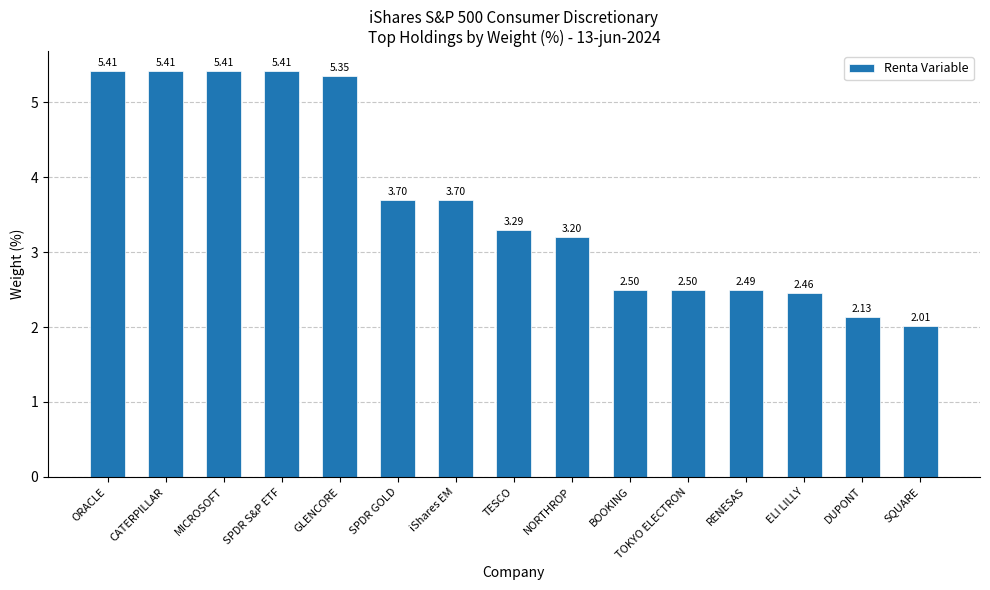

True or false: the data shows 5.4 at CATERPILLAR.

True